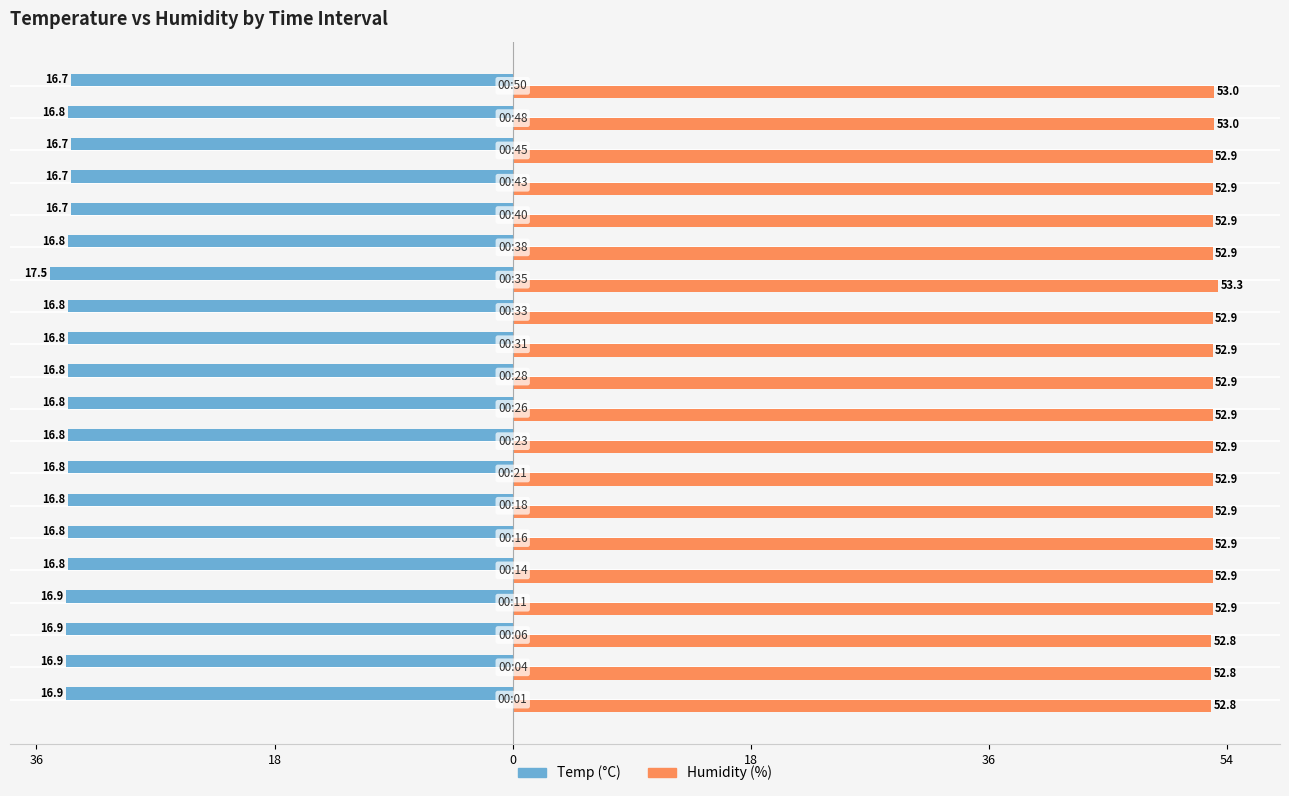

Reading left to right, what are all the values shown in this chart?

Temp: -16.9	-16.9	-16.9	-16.9	-16.8	-16.8	-16.8	-16.8	-16.8	-16.8	-16.8	-16.8	-16.8	-17.5	-16.8	-16.7	-16.7	-16.7	-16.8	-16.7
Humidity: 26.4	26.4	26.4	26.4	26.4	26.4	26.4	26.4	26.4	26.4	26.4	26.4	26.4	26.6	26.4	26.4	26.4	26.4	26.5	26.5